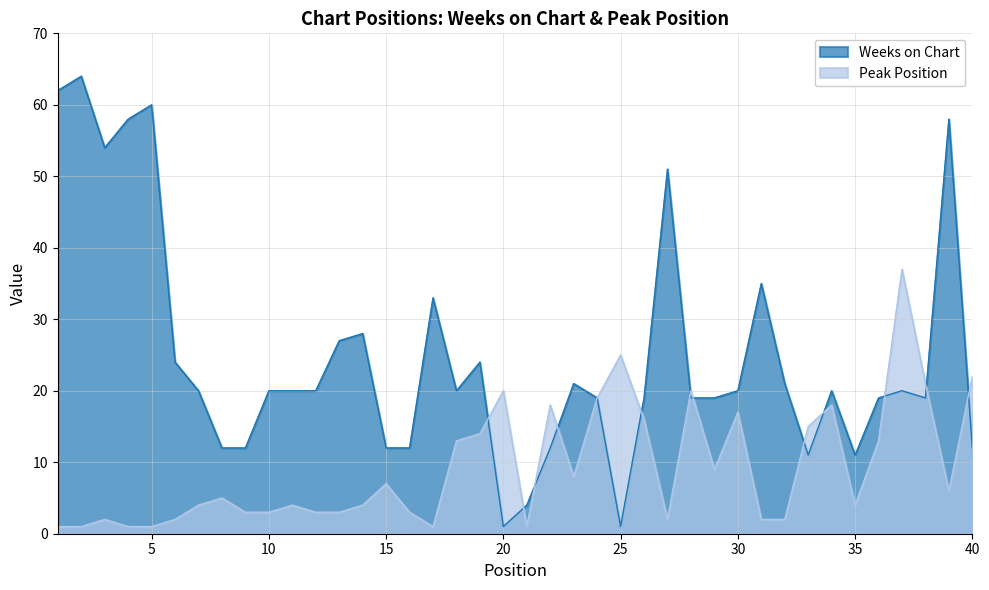

Which series has the largest range (max minus min)?

Weeks on Chart